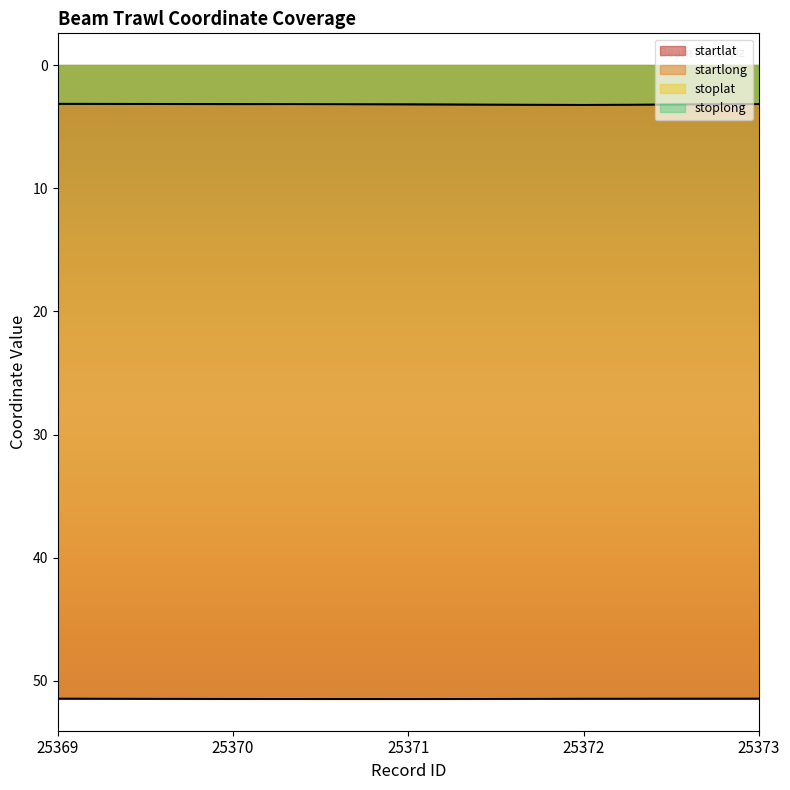

Rank the categories by stoplong value from lowest to highest.

25369, 25373, 25371, 25370, 25372